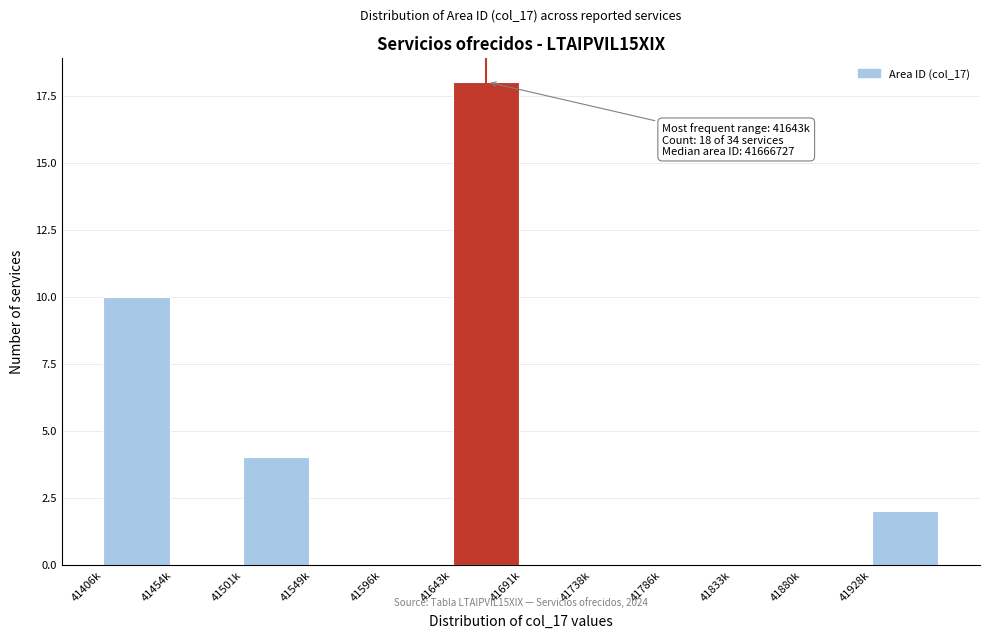

Reading right to left, what are all the values shown in this chart?

41928k=2	41880k=0	41833k=0	41786k=0	41738k=0	41691k=0	41643k=18	41596k=0	41549k=0	41501k=4	41454k=0	41406k=10